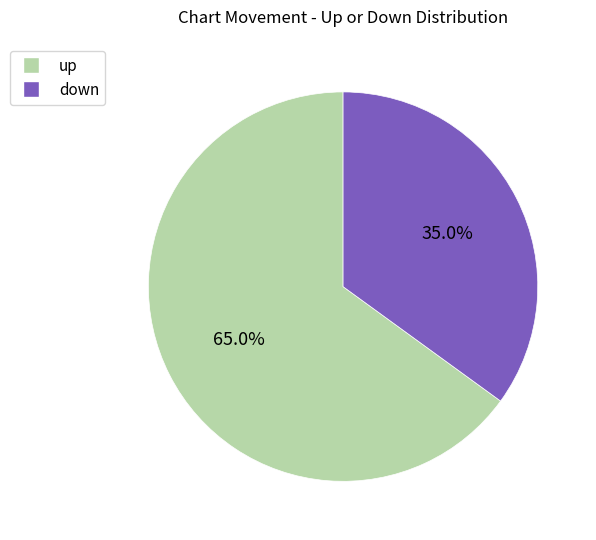

What percentage is the down slice, to the nearest percent?

35%